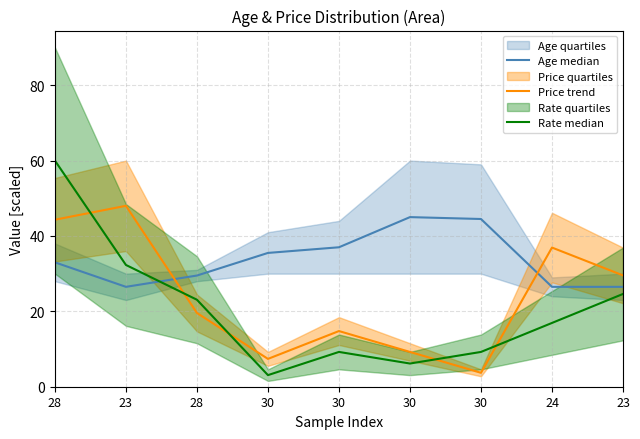

What is the average value of the Age median series?

33.8